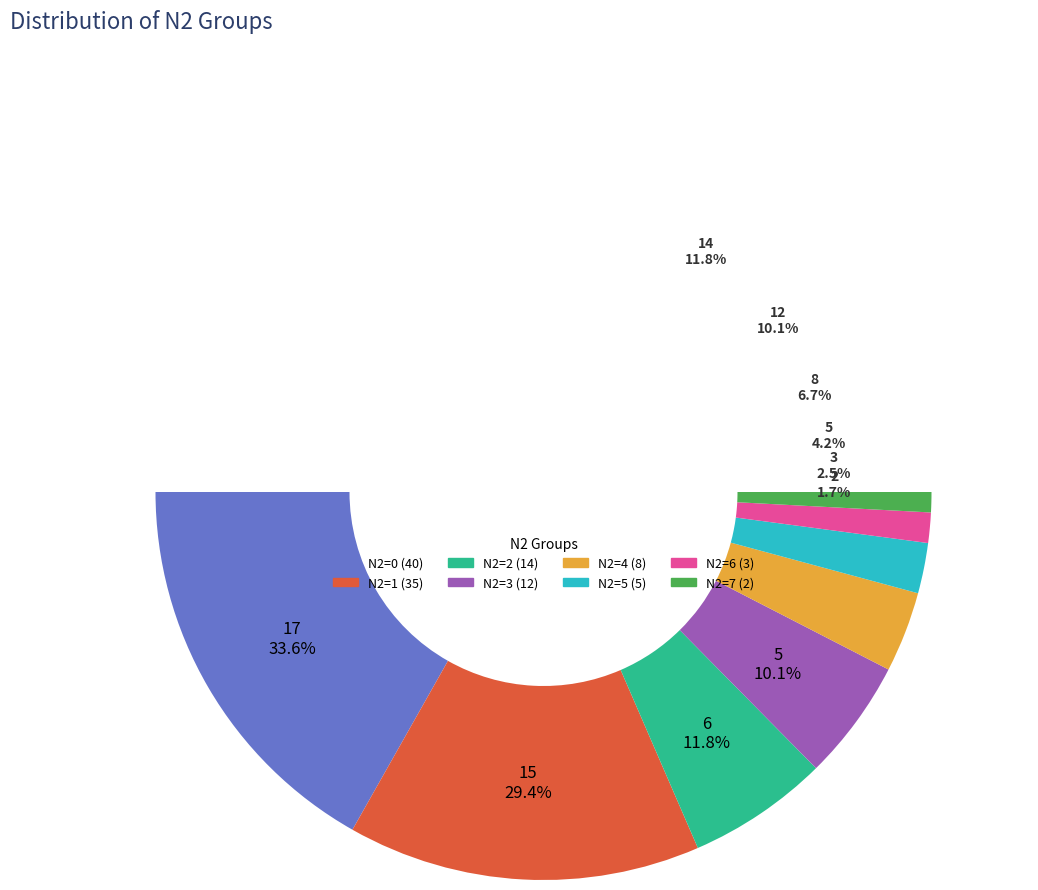

Does N2_5 represent more than half of the total?

No